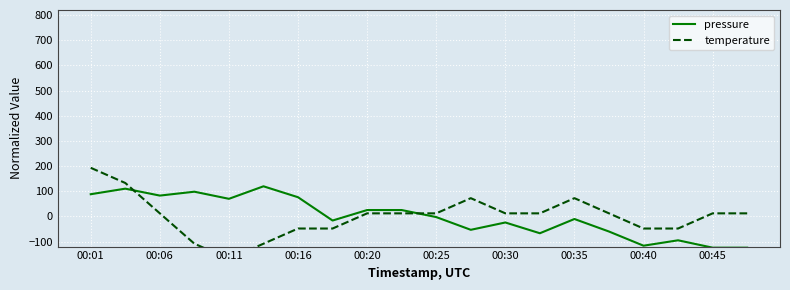

What is the highest value of the pressure series?

119.5